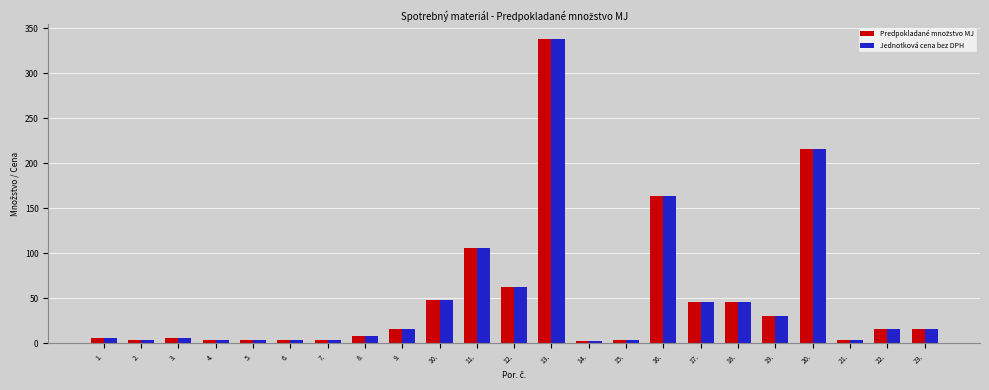

What is the total value across all series at 4.?

8